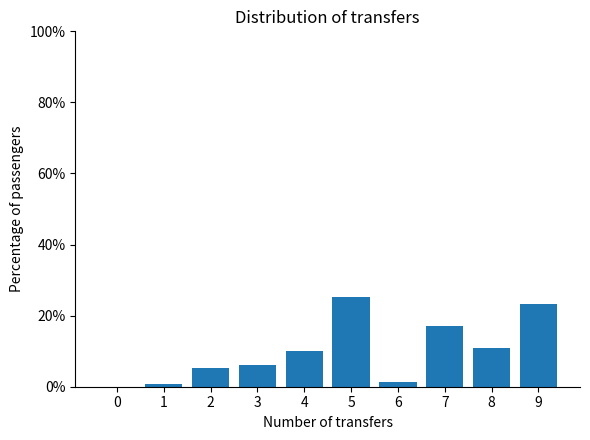

The chart shows a value of 25.3 at 5. True or false?

True